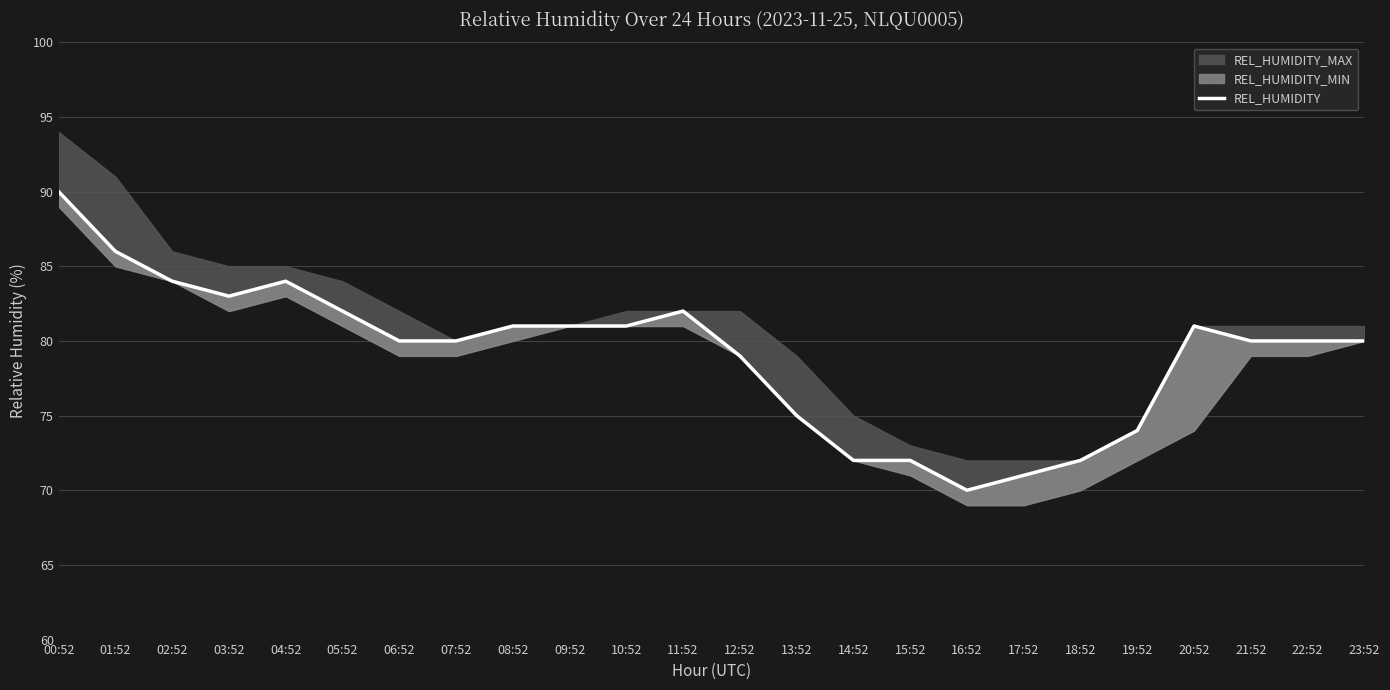

Where is the first local minimum?

03:52